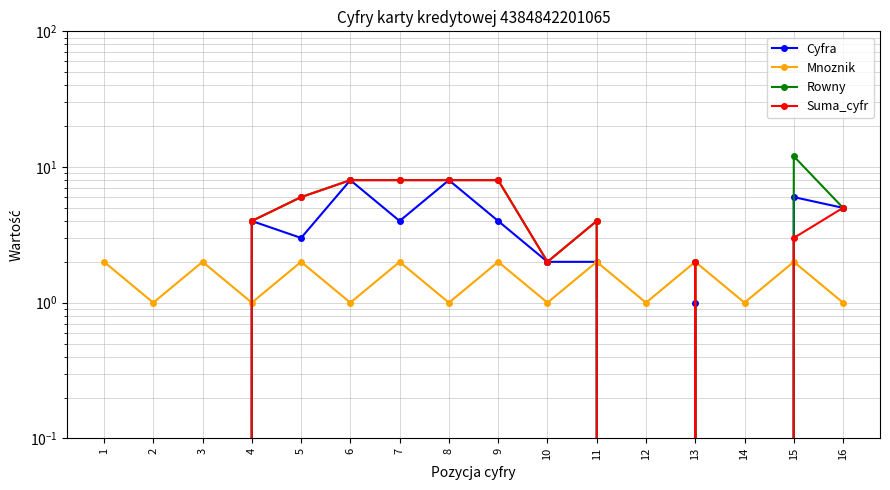

What is the difference between the maximum and second lowest values in the Suma_cyfr series?

8